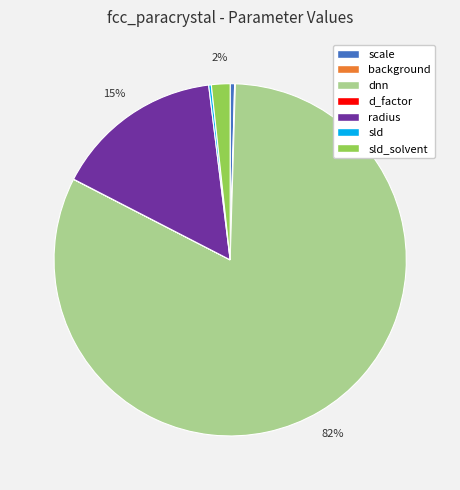

Between scale and dnn, which is larger?

dnn